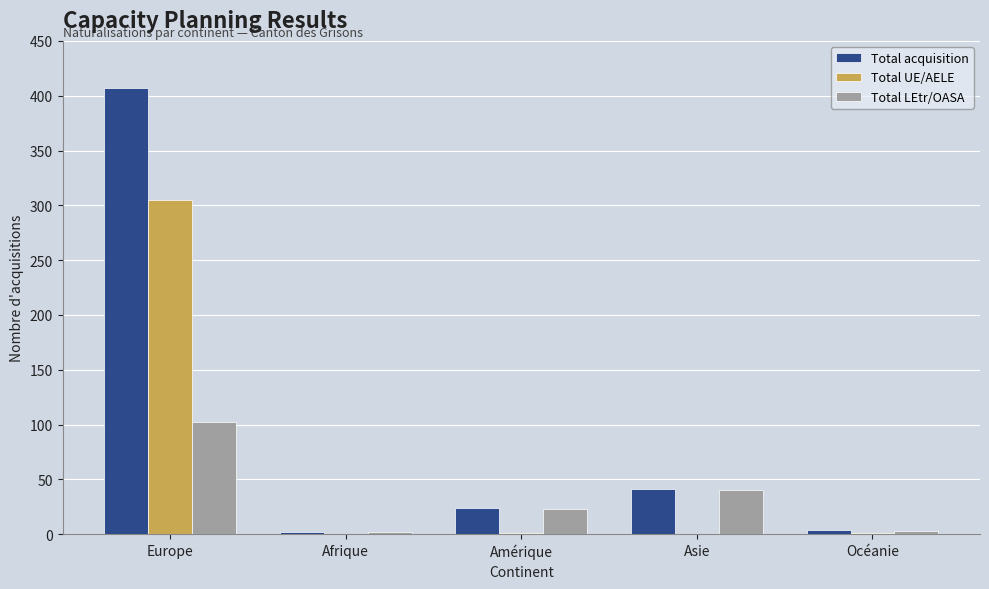

What is the spread (max minus min) of values at Afrique?

2